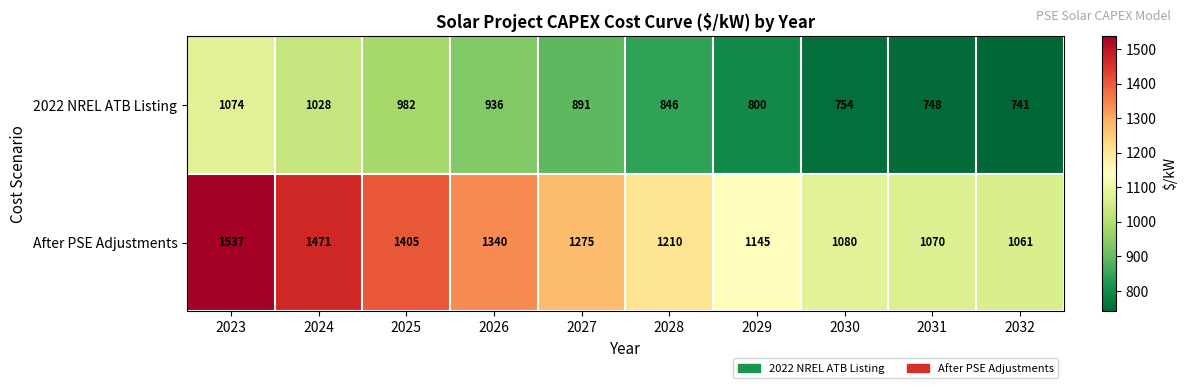

At how many categories does at least one series exceed 1494?

1